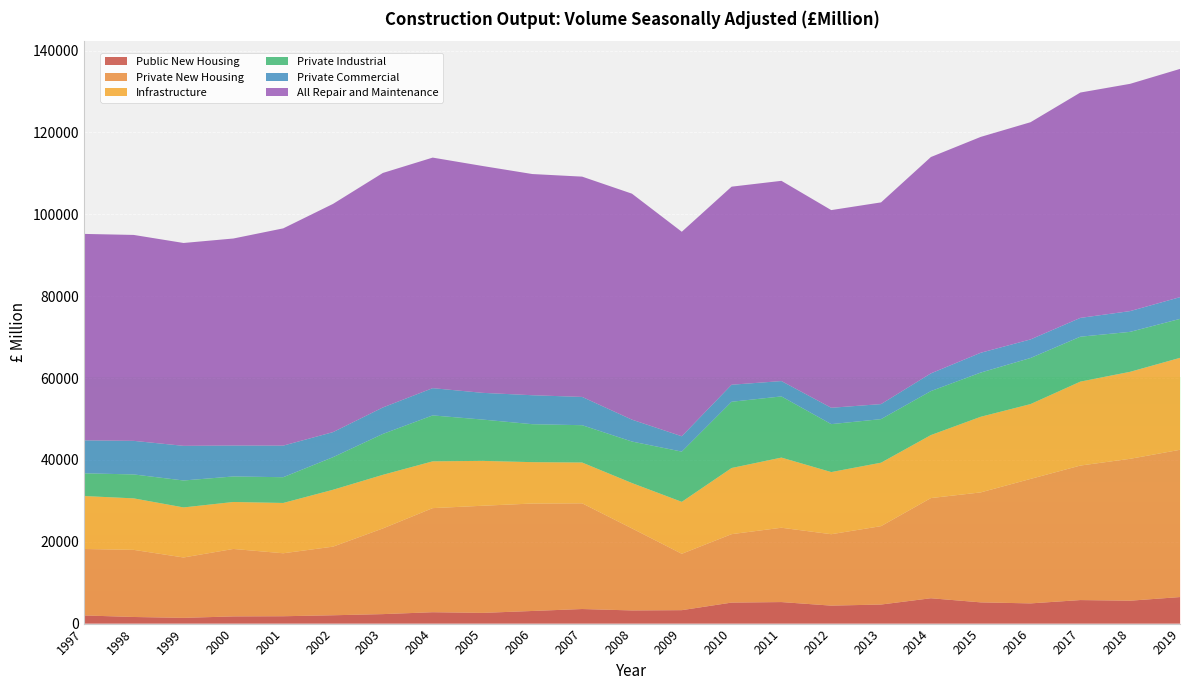

Reading right to left, list all the values displayed in this chart.

Public New Housing: 2019=6482	2018=5593	2017=5748	2016=4935	2015=5186	2014=6191	2013=4657	2012=4389	2011=5259	2010=5132	2009=3280	2008=3215	2007=3558	2006=3081	2005=2614	2004=2779	2003=2314	2002=2033	2001=1796	2000=1755	1999=1399	1998=1613	1997=1992
Private New Housing: 2019=35979	2018=34668	2017=32863	2016=30410	2015=26866	2014=24476	2013=19155	2012=17447	2011=18161	2010=16719	2009=13772	2008=20042	2007=25828	2006=26255	2005=26176	2004=25432	2003=20931	2002=16767	2001=15385	2000=16482	1999=14753	1998=16400	1997=16238
Infrastructure: 2019=22461	2018=21255	2017=20511	2016=18287	2015=18477	2014=15394	2013=15501	2012=15183	2011=17139	2010=16162	2009=12692	2008=11080	2007=9968	2006=10107	2005=10964	2004=11431	2003=13099	2002=13895	2001=12289	2000=11475	1999=12230	1998=12581	1997=12938
Private Industrial: 2019=9523	2018=9763	2017=10971	2016=11261	2015=10800	2014=10742	2013=10642	2012=11714	2011=14943	2010=16185	2009=12274	2008=10142	2007=9117	2006=9273	2005=10096	2004=11220	2003=9992	2002=7963	2001=6293	2000=6235	1999=6582	1998=5847	1997=5549
Private Commercial: 2019=5307	2018=5072	2017=4594	2016=4534	2015=4839	2014=4326	2013=3672	2012=3994	2011=3748	2010=4159	2009=3751	2008=5345	2007=6906	2006=7076	2005=6526	2004=6659	2003=6465	2002=6122	2001=7717	2000=7554	1999=8463	1998=8203	1997=8052
All Repair and Maintenance: 2019=55765	2018=55527	2017=55059	2016=53068	2015=52740	2014=52861	2013=49281	2012=48297	2011=48926	2010=48391	2009=49964	2008=55213	2007=53823	2006=54043	2005=55426	2004=56330	2003=57296	2002=55759	2001=53078	2000=50583	1999=49563	1998=50312	1997=50438